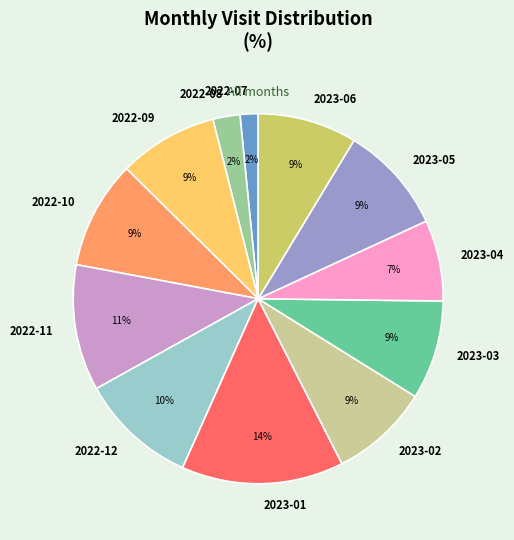

Is there any slice that represents more than half of the pie?

No